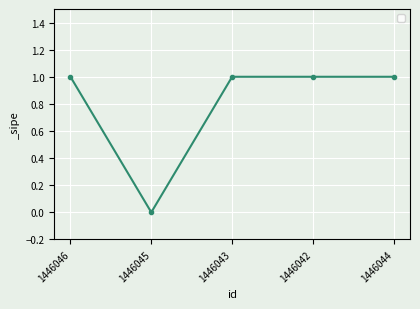

Reading left to right, list all the values displayed in this chart.

1	0	1	1	1